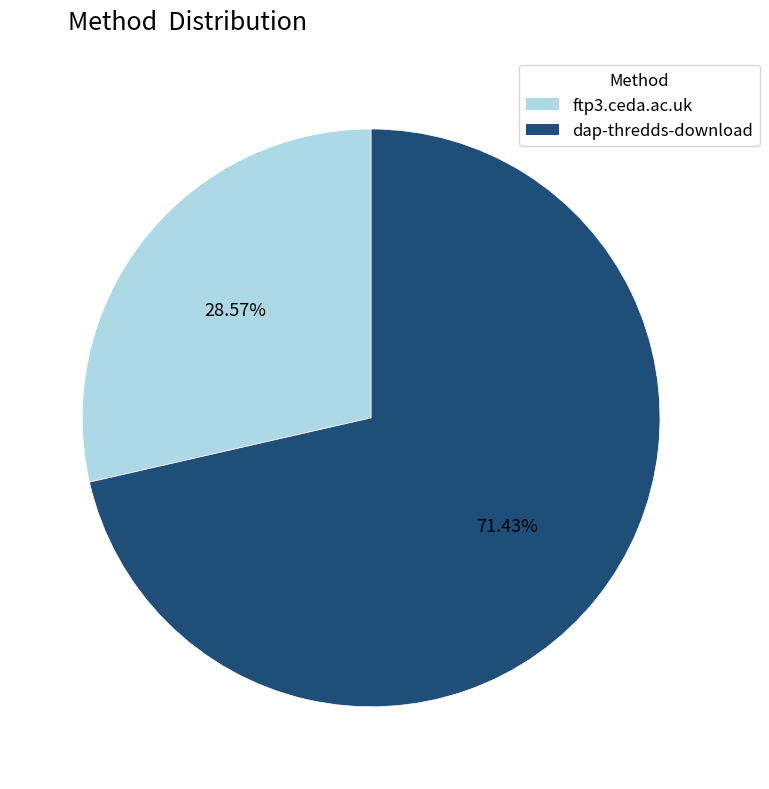

Which slice is the largest?

dap-thredds-download